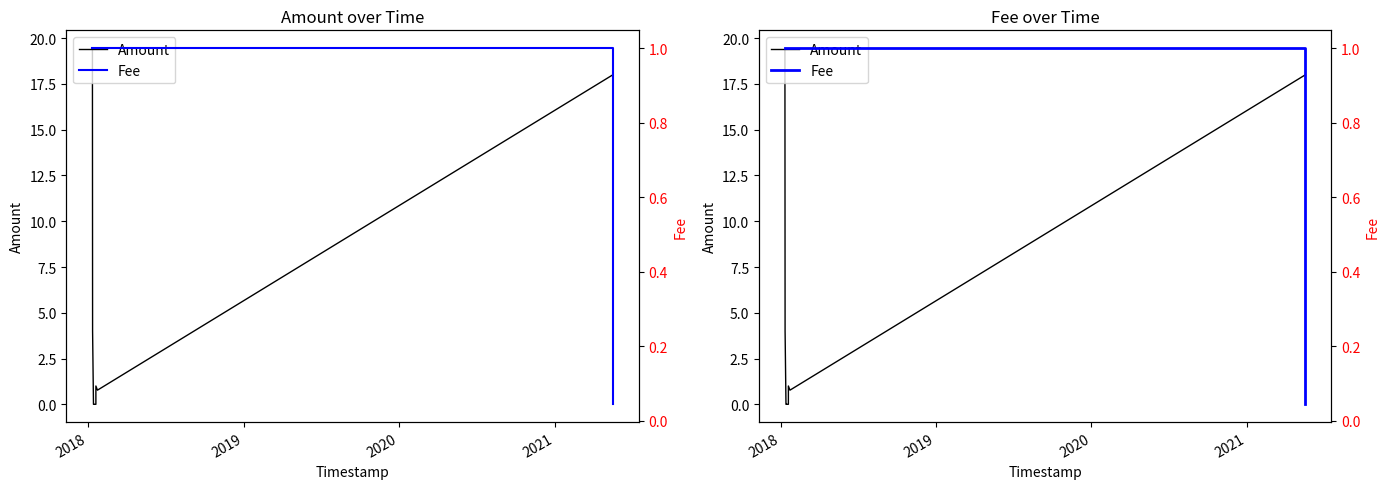

Is it true that Amount equals 1.6 at 6?

False